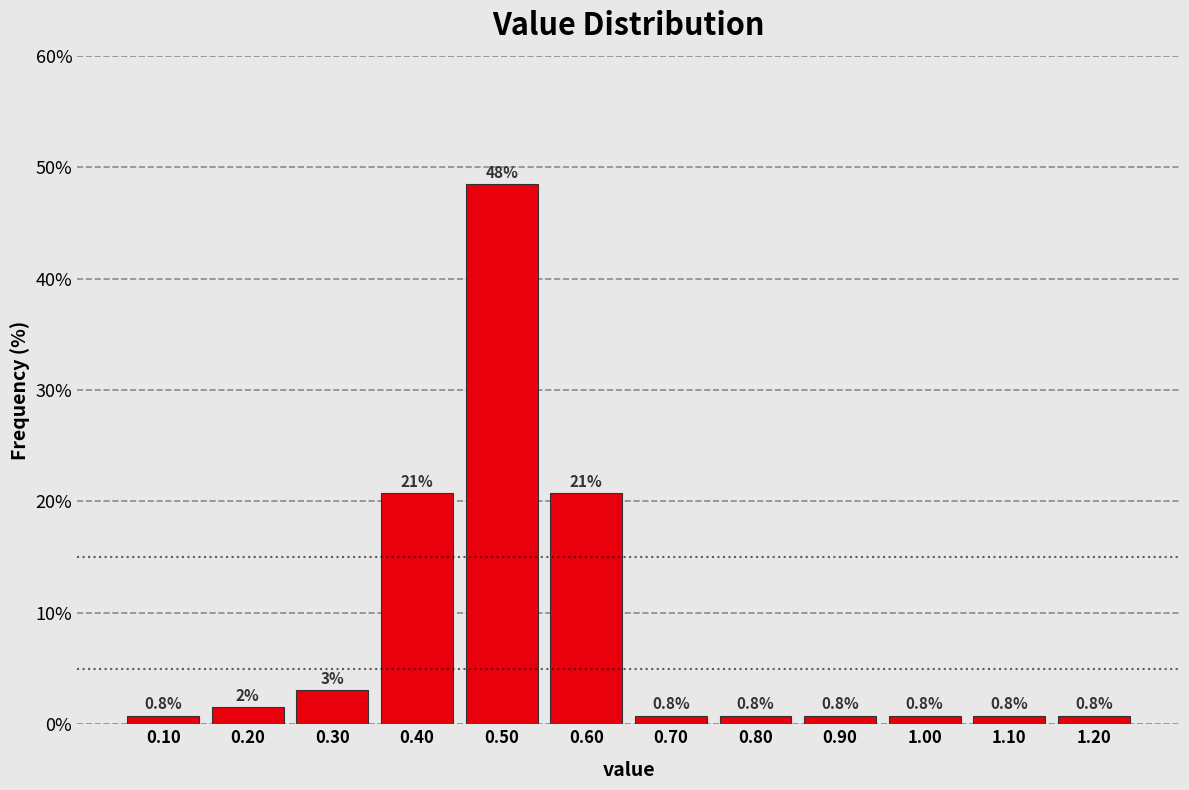

Over which range of the x-axis is the bar tallest?

0.45 to 0.55